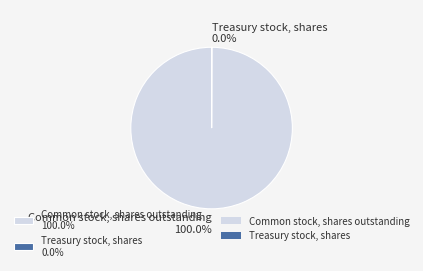

Is Common stock, shares outstanding 100.0% the majority of the pie?

Yes